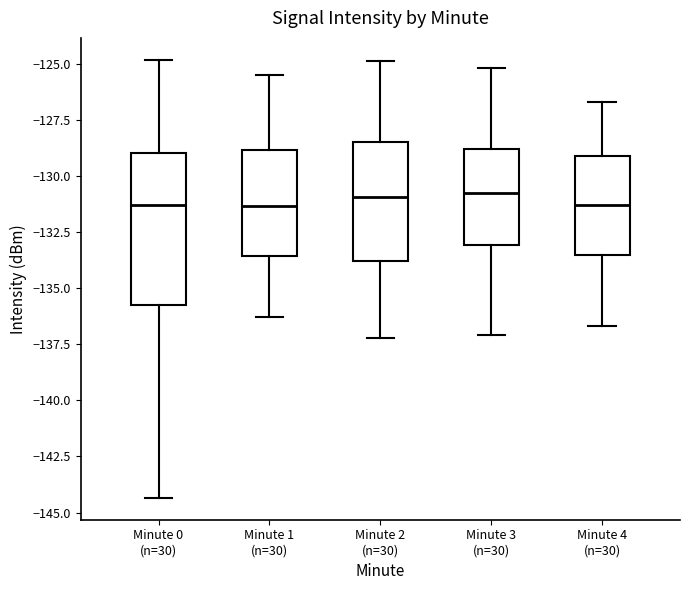

Reading left to right, transcribe this box plot: for each box, give where its median line is, the range the box spans, and where its two whiskers end, as read against the y-axis. The values are not printed on the chart, so give them approximately, as read against the axis.

Minute 0 (n=30): median -131.5, box -136.0 to -129.0, whiskers -144.5 to -125.0
Minute 1 (n=30): median -131.5, box -133.5 to -129.0, whiskers -136.5 to -125.5
Minute 2 (n=30): median -131.0, box -134.0 to -128.5, whiskers -137.0 to -125.0
Minute 3 (n=30): median -130.5, box -133.0 to -129.0, whiskers -137.0 to -125.0
Minute 4 (n=30): median -131.5, box -133.5 to -129.0, whiskers -136.5 to -126.5